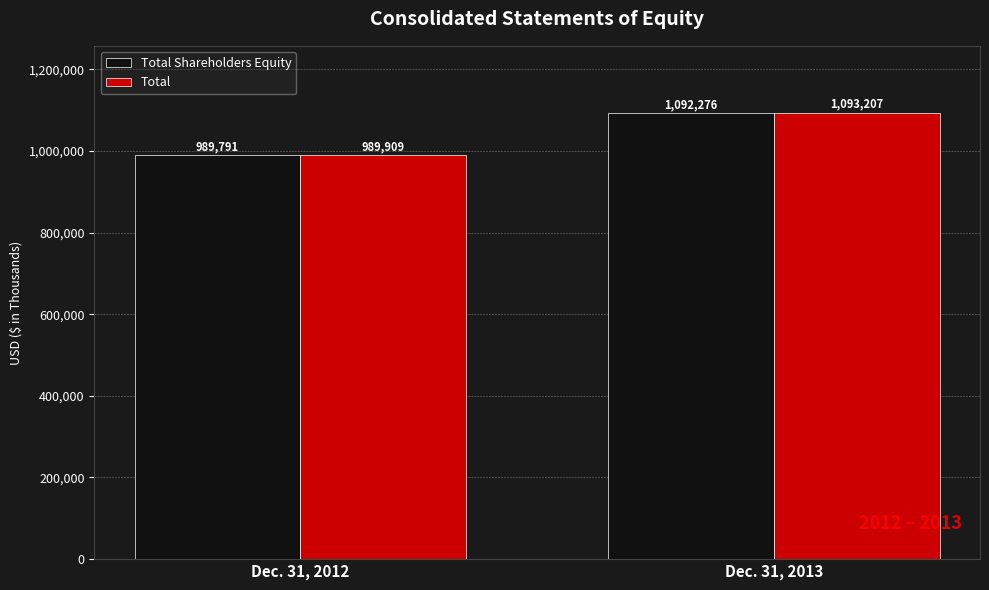

What is the difference between the maximum and minimum values in the Total series?

103298